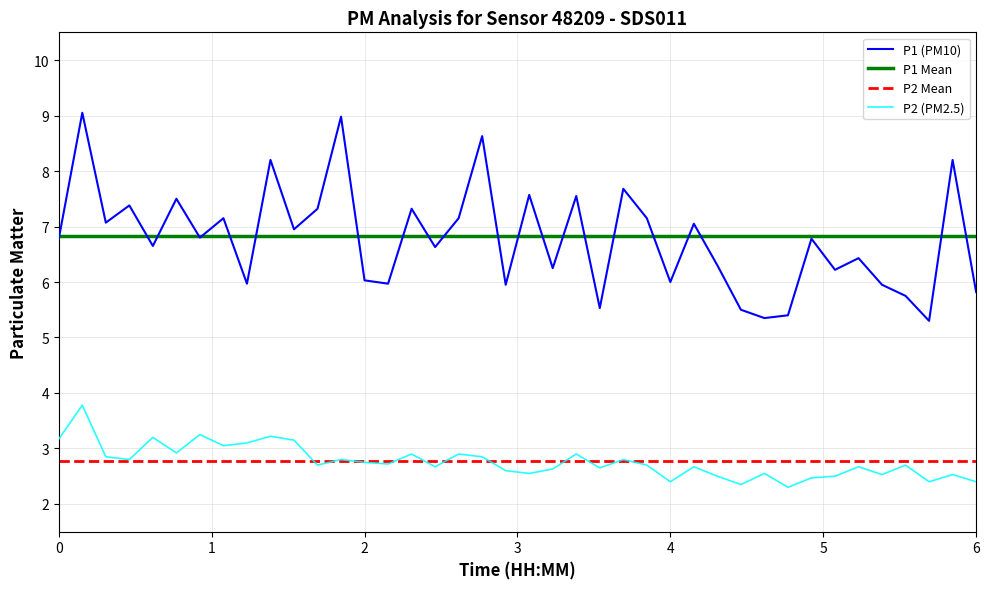

What is the highest value of the P2 (PM2.5) series?

3.8